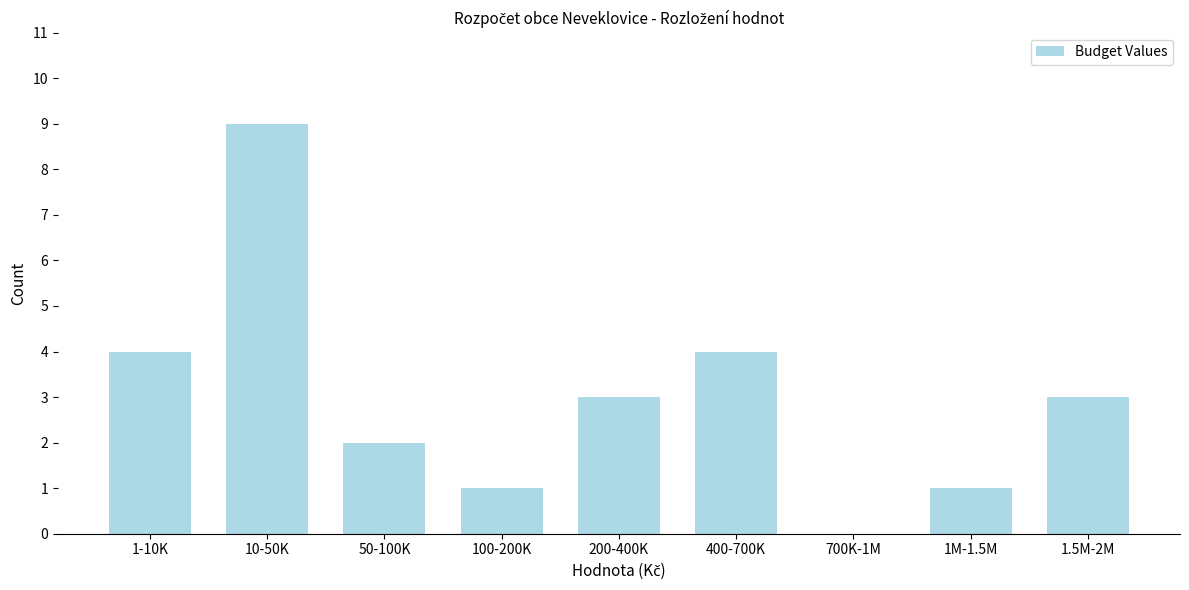

Reading right to left, transcribe all the data shown in this chart.

1.5M-2M=3	1M-1.5M=1	700K-1M=0	400-700K=4	200-400K=3	100-200K=1	50-100K=2	10-50K=9	1-10K=4